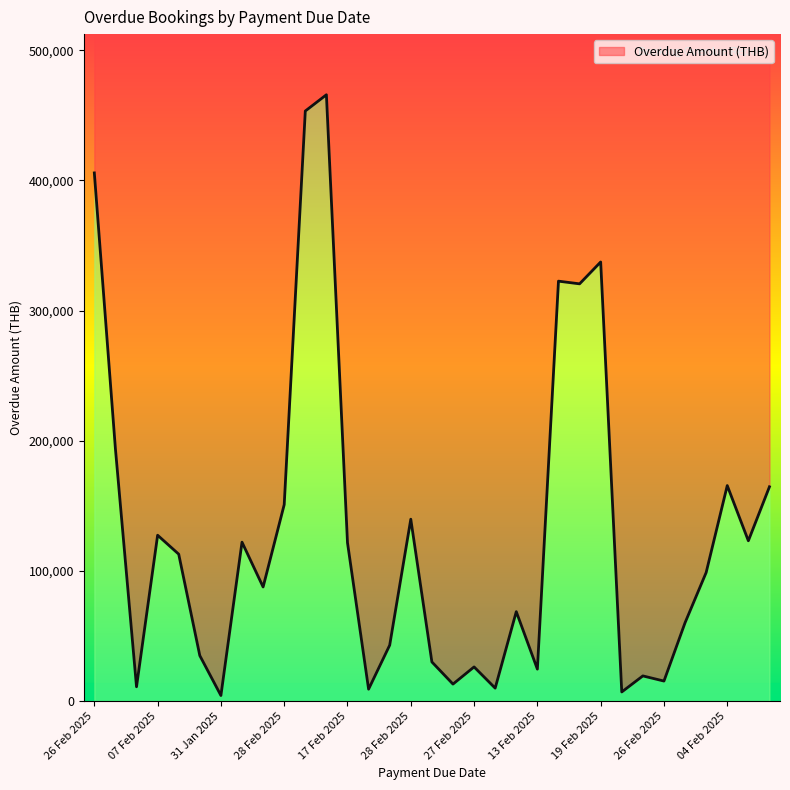

How many points are higher than both their immediate neighbors (excluding endpoints)?

10